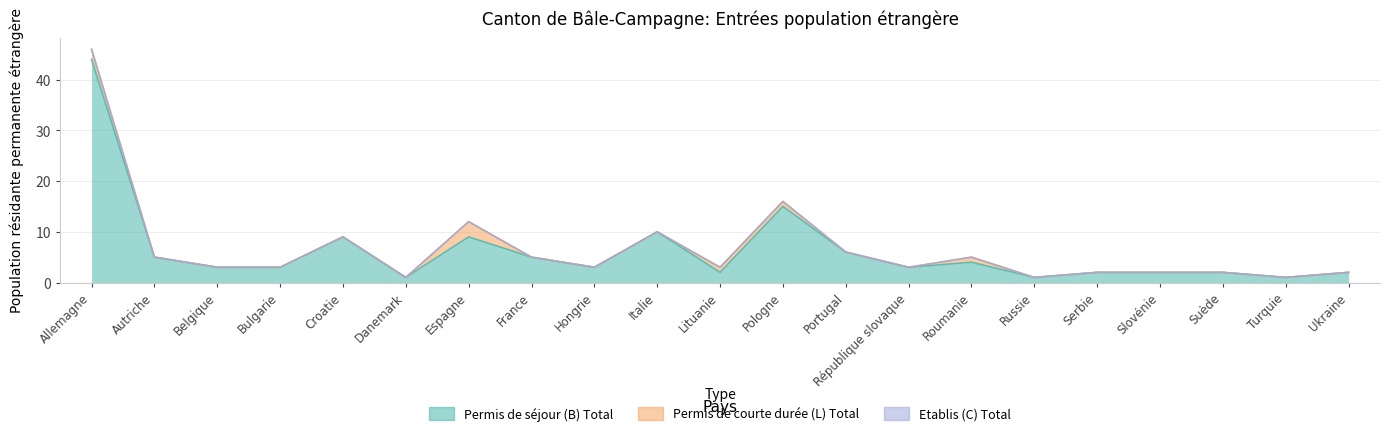

Rank the categories by Permis de courte durée (L) Total value from lowest to highest.

Autriche, Belgique, Bulgarie, Croatie, Danemark, France, Hongrie, Italie, Portugal, République slovaque, Russie, Serbie, Slovénie, Suède, Turquie, Ukraine, Lituanie, Pologne, Roumanie, Allemagne, Espagne